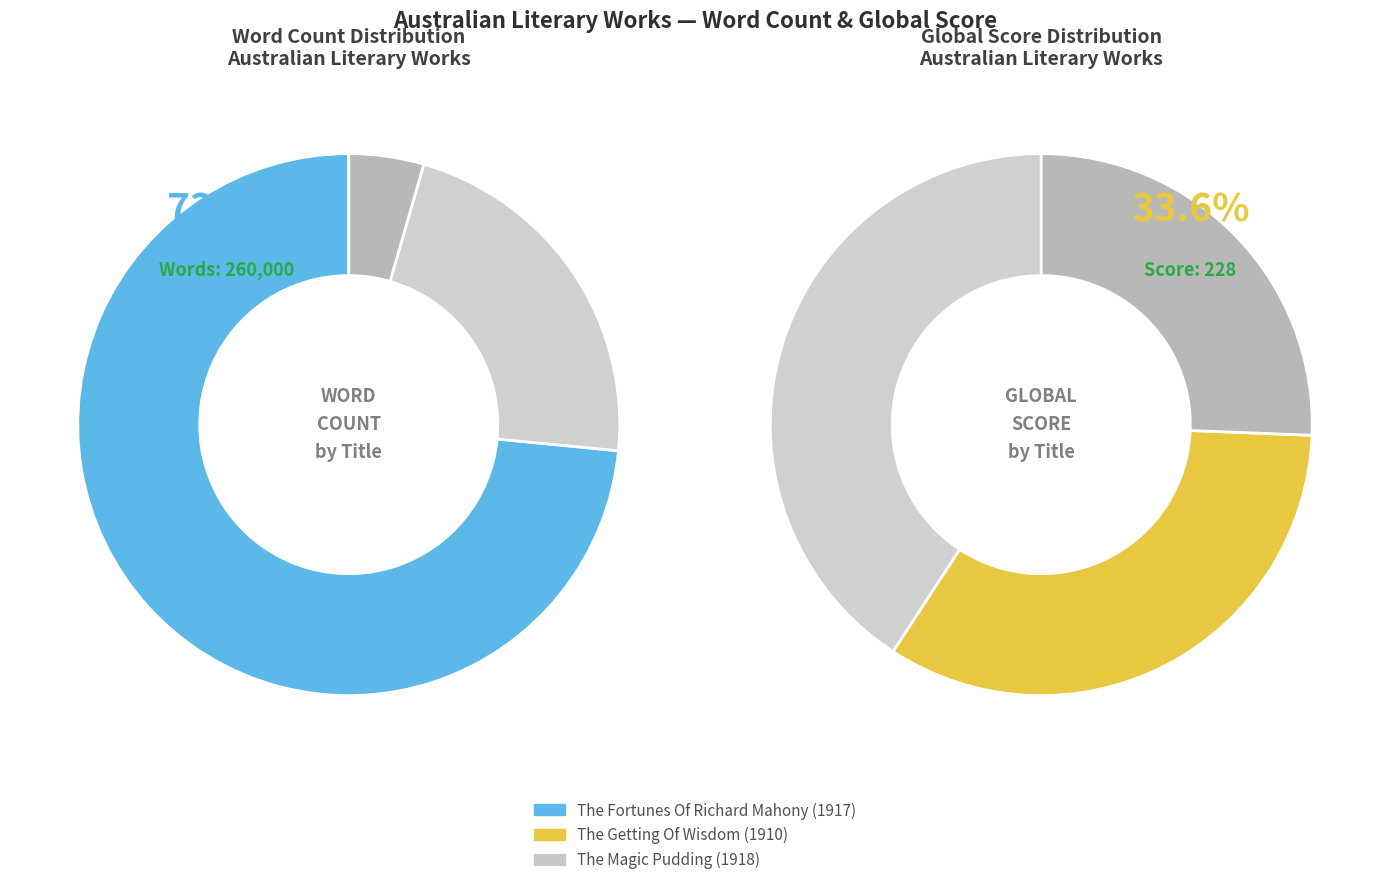

How many segments does this pie chart have?

3